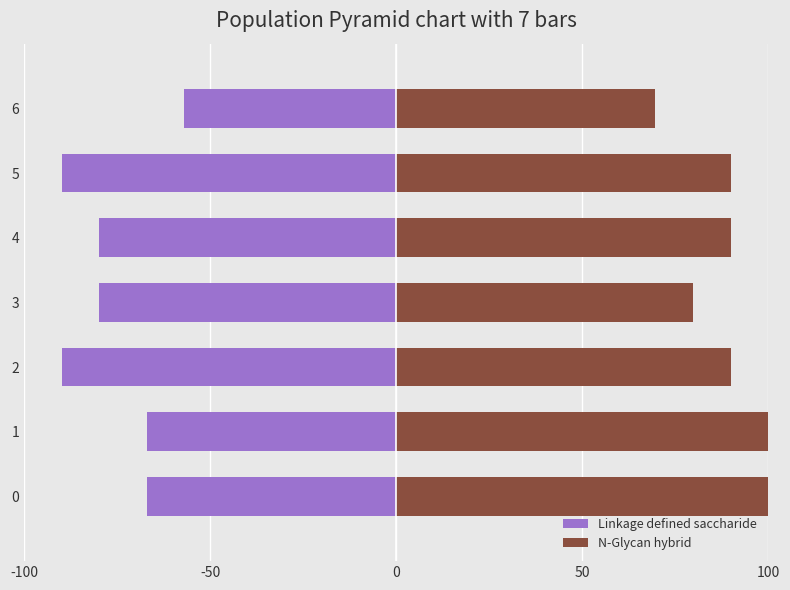

What is the maximum value for N-Glycan hybrid?

100.0